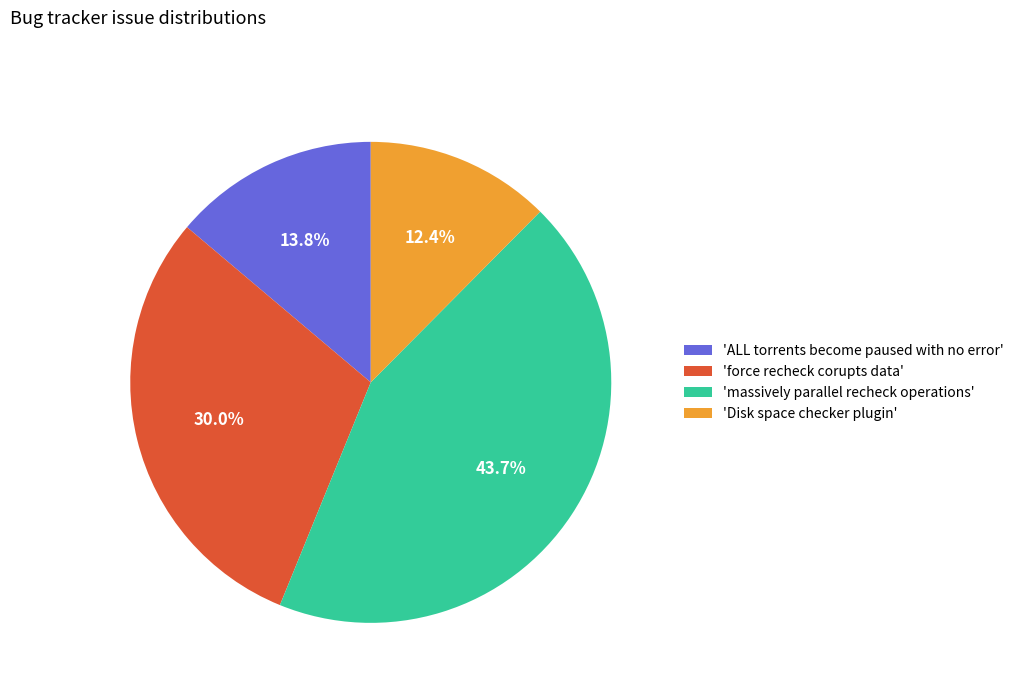

Rank the categories by value from lowest to highest.

'Disk space checker plugin', 'ALL torrents become paused with no error', 'force recheck corupts data', 'massively parallel recheck operations'